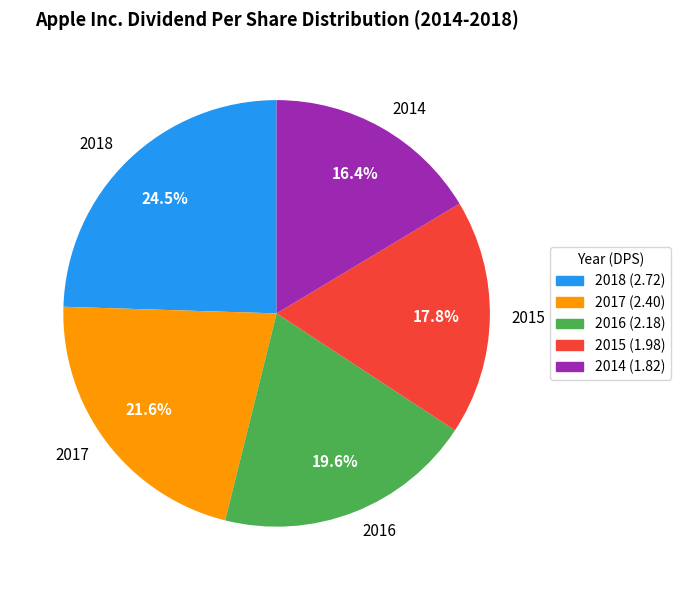

Rank the categories by value from lowest to highest.

2014, 2015, 2016, 2017, 2018